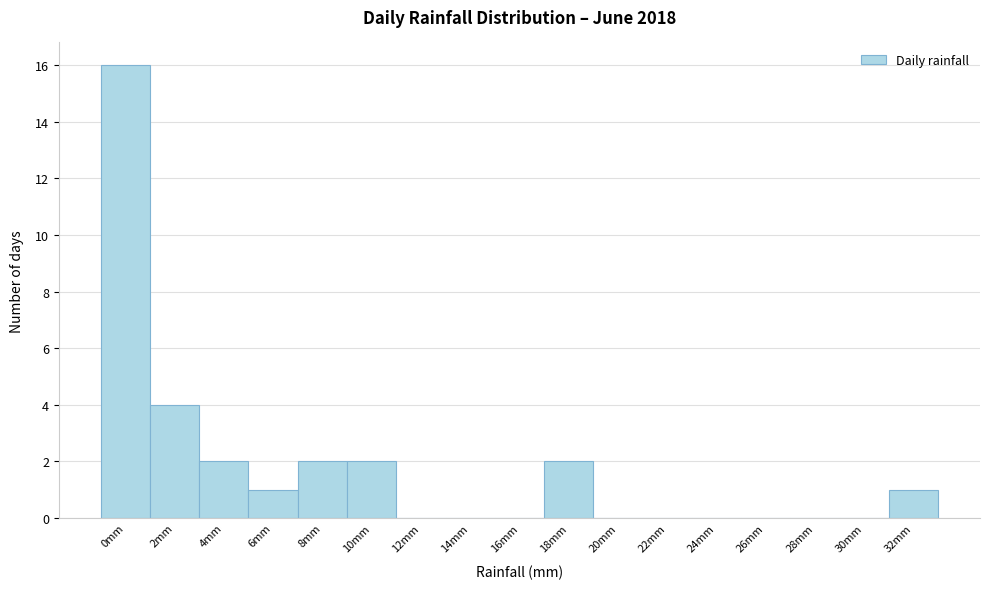

Reading right to left, list all the values displayed in this chart.

32mm=1	30mm=0	28mm=0	26mm=0	24mm=0	22mm=0	20mm=0	18mm=2	16mm=0	14mm=0	12mm=0	10mm=2	8mm=2	6mm=1	4mm=2	2mm=4	0mm=16